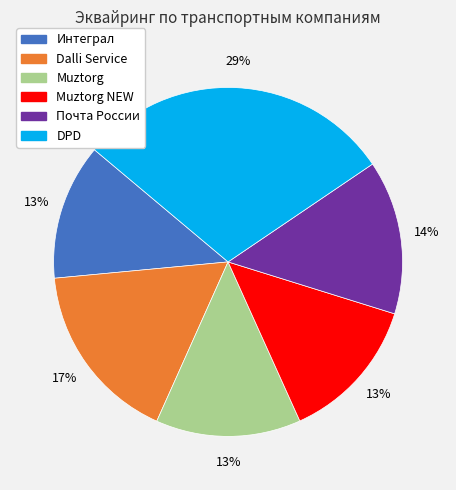

Is there a majority slice in this chart?

No